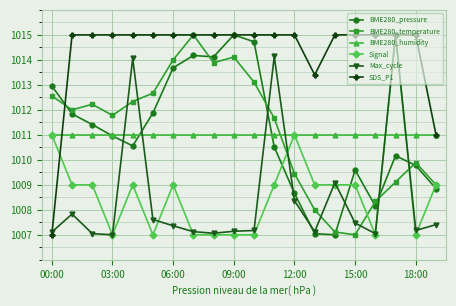

What is the value of the BME280_pressure point at the 8th from the left?

1014.2